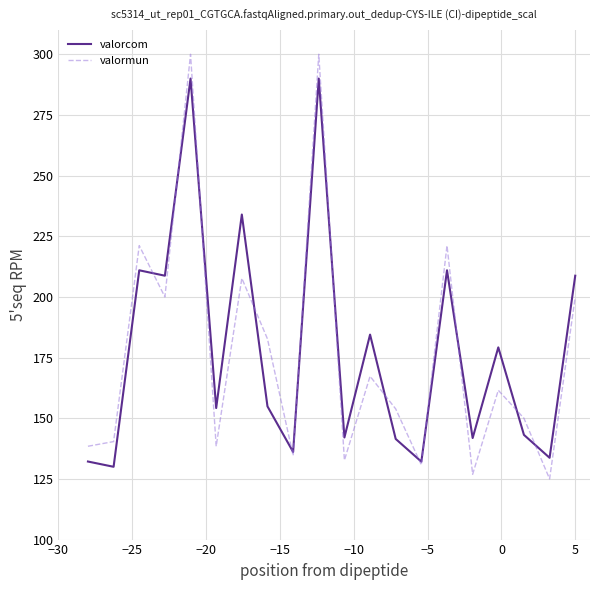

List the series in order of their peak value, lowest first.

valorcom, valormun